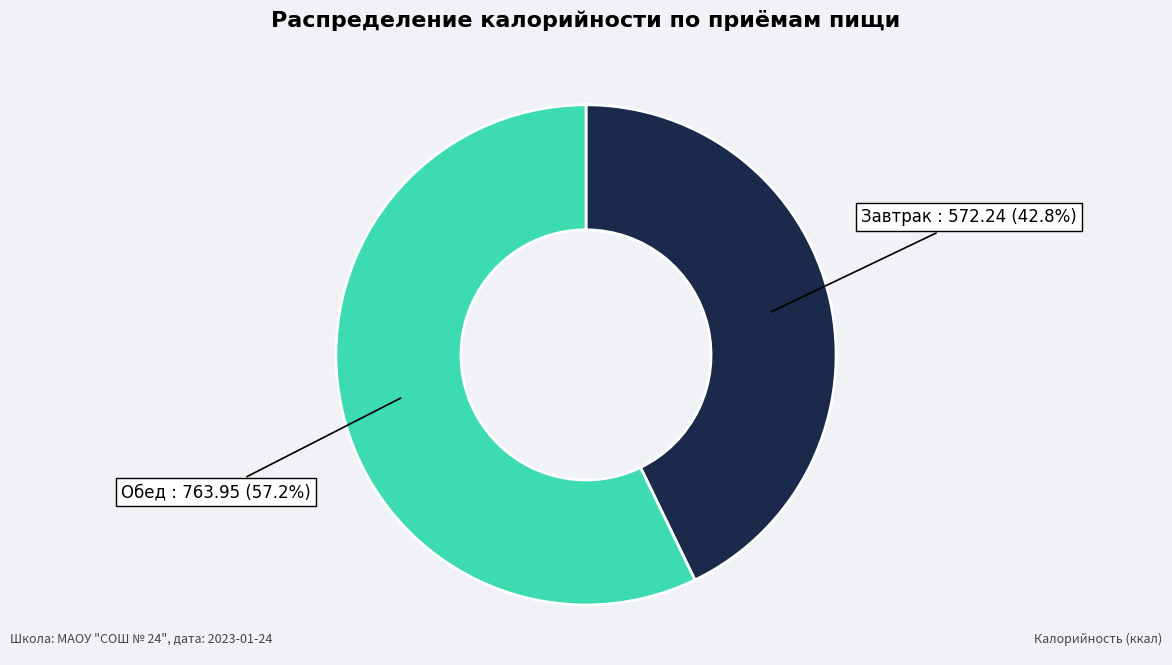

How many slices are in this pie chart?

2